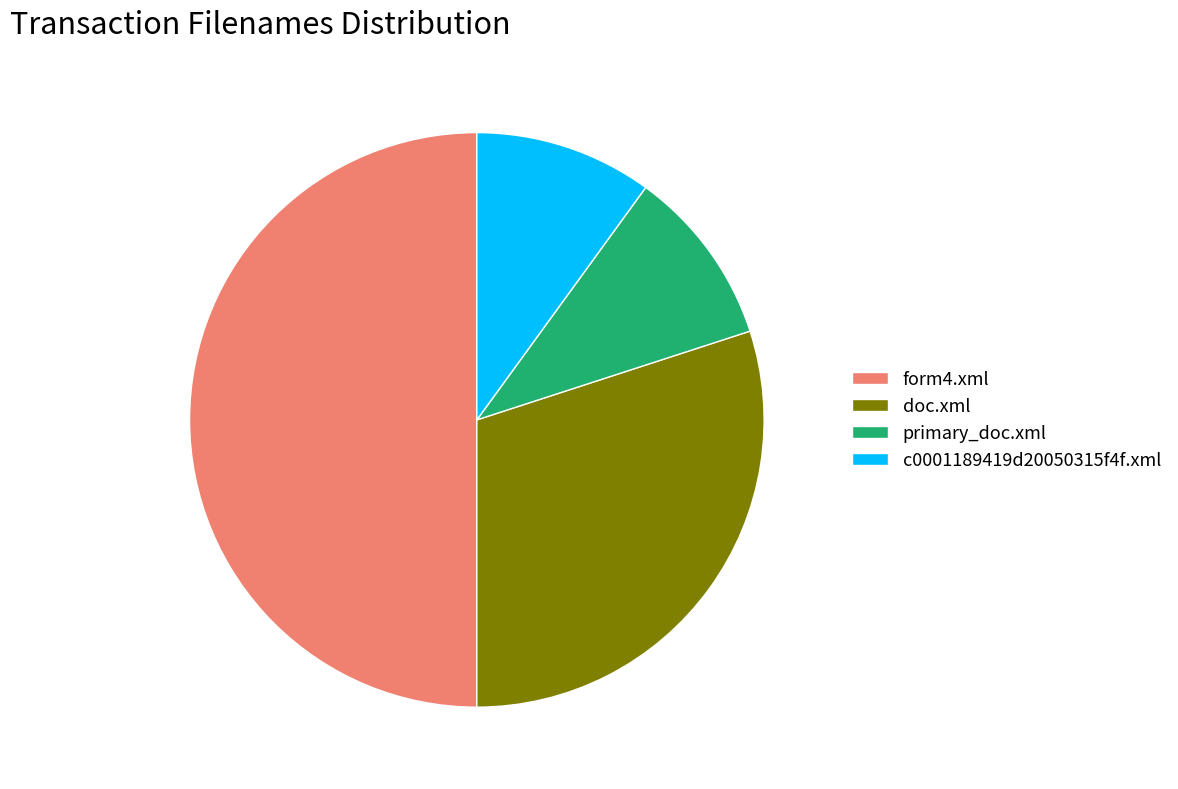

What is the ratio of the value at doc.xml to the value at primary_doc.xml?

3.0